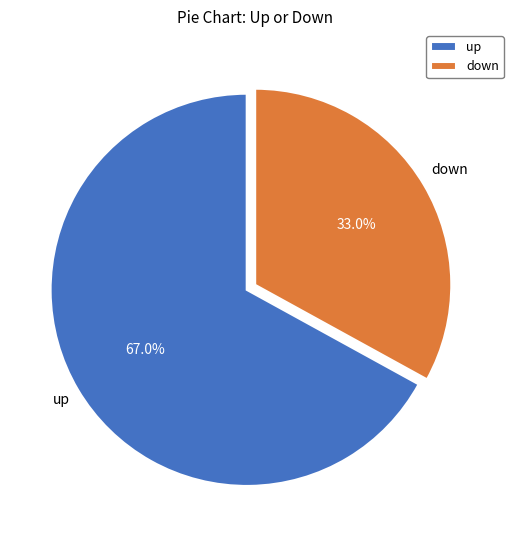

Which slice represents more than half of the pie?

up